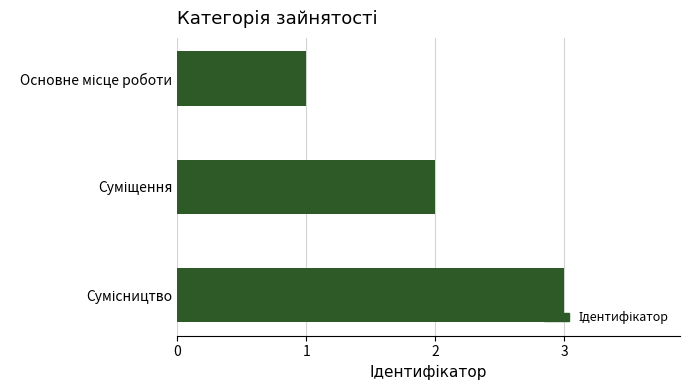

Are the bars grouped side by side (vs. stacked)?

No